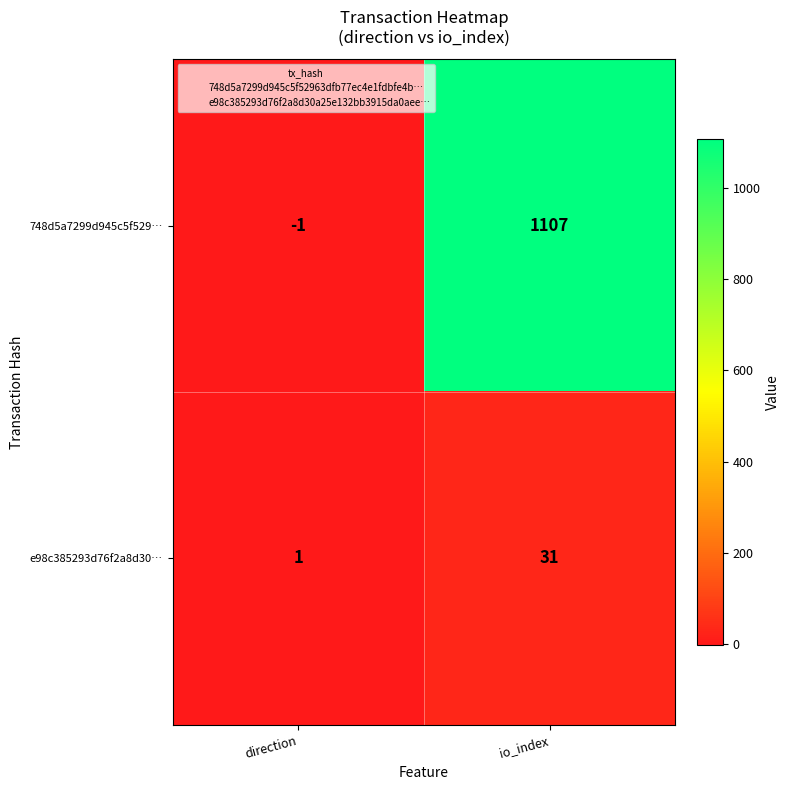

What is the spread (max minus min) of values at direction?

2